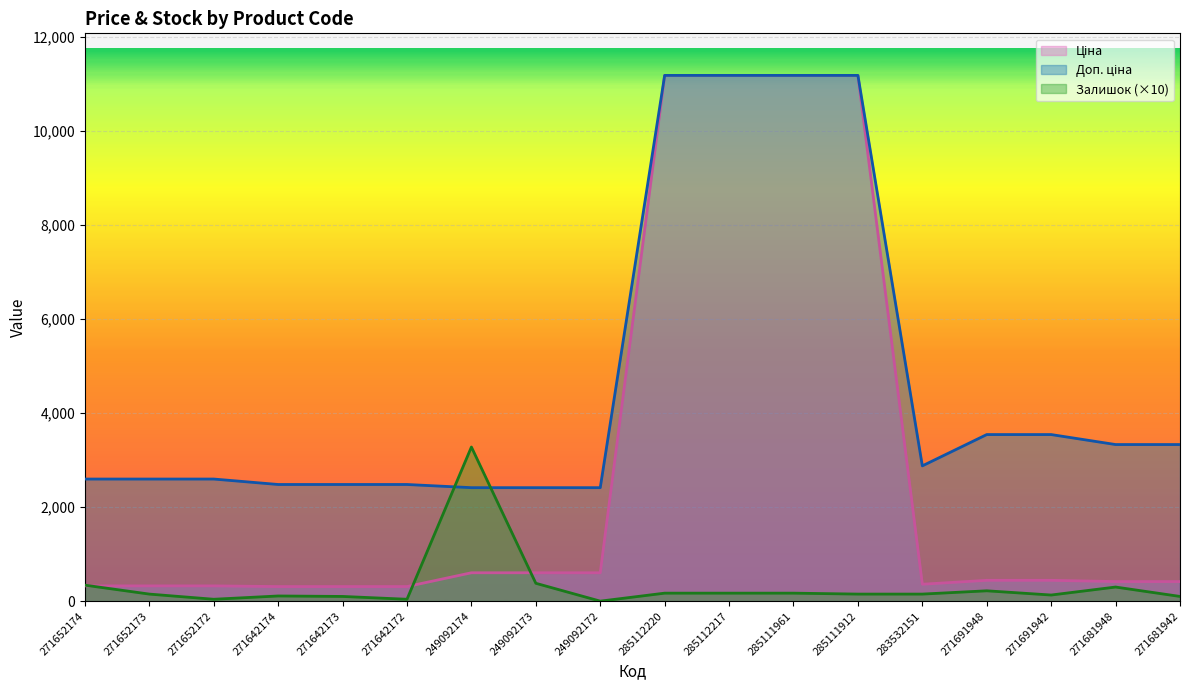

Which category has the highest value in the Ціна series?

285112220